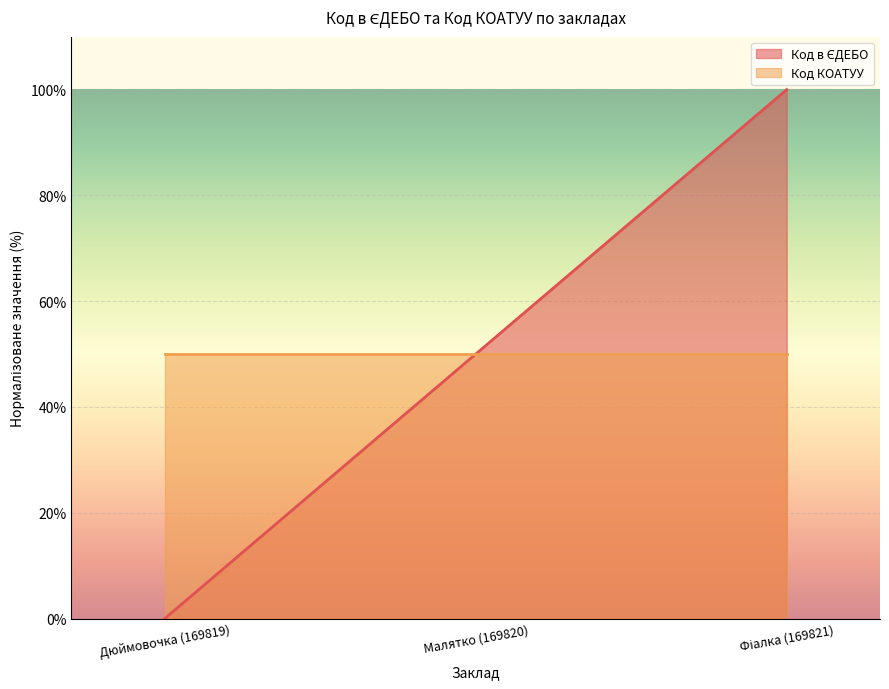

How many values are below 50?

1